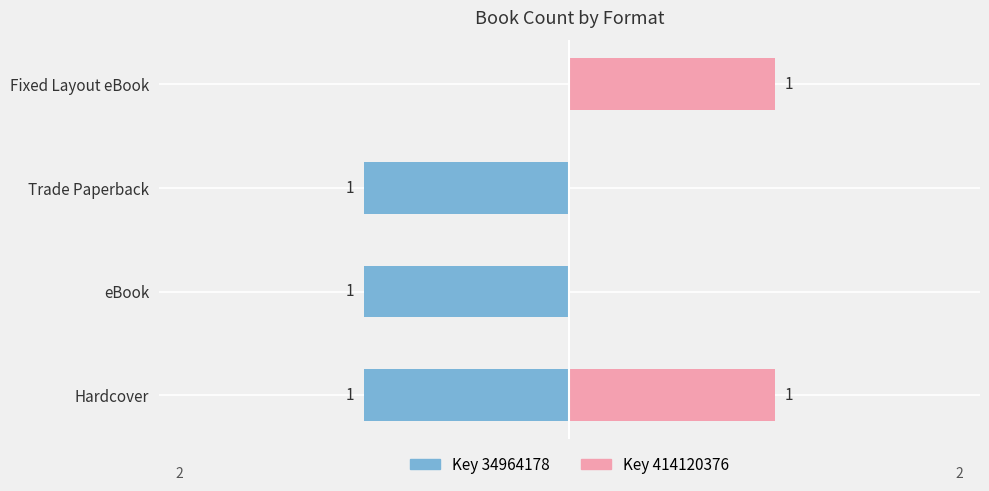

Reading right to left, list all the values displayed in this chart.

Key 34964178: 0	-1	-1	-1
Key 414120376: 1	0	0	1